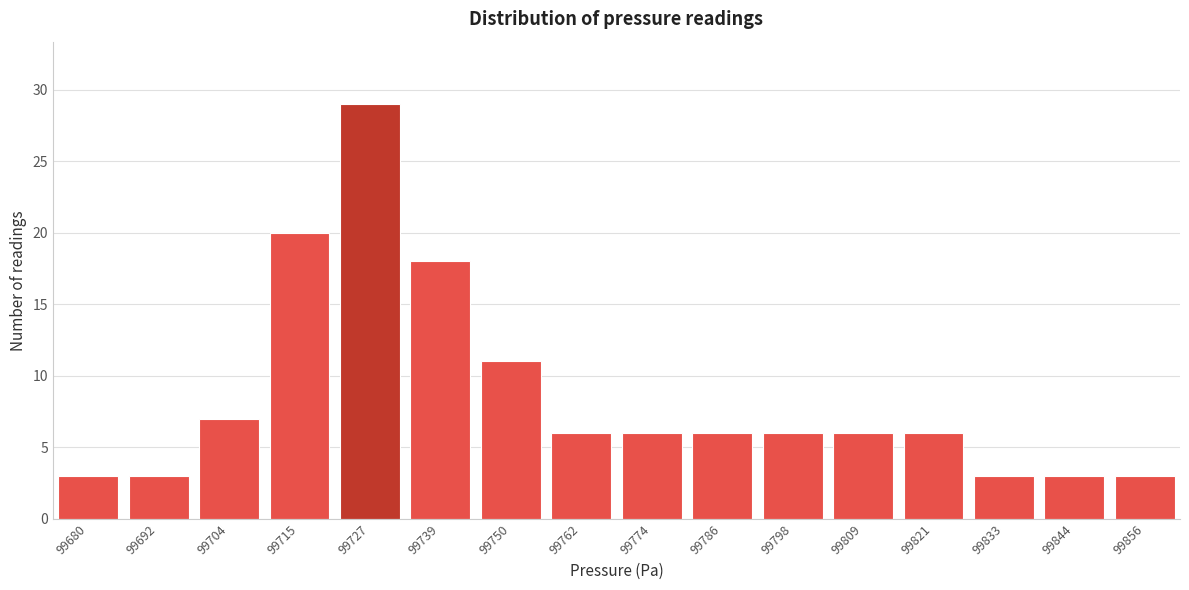

Reading left to right, transcribe all the data shown in this chart.

3	3	7	20	29	18	11	6	6	6	6	6	6	3	3	3